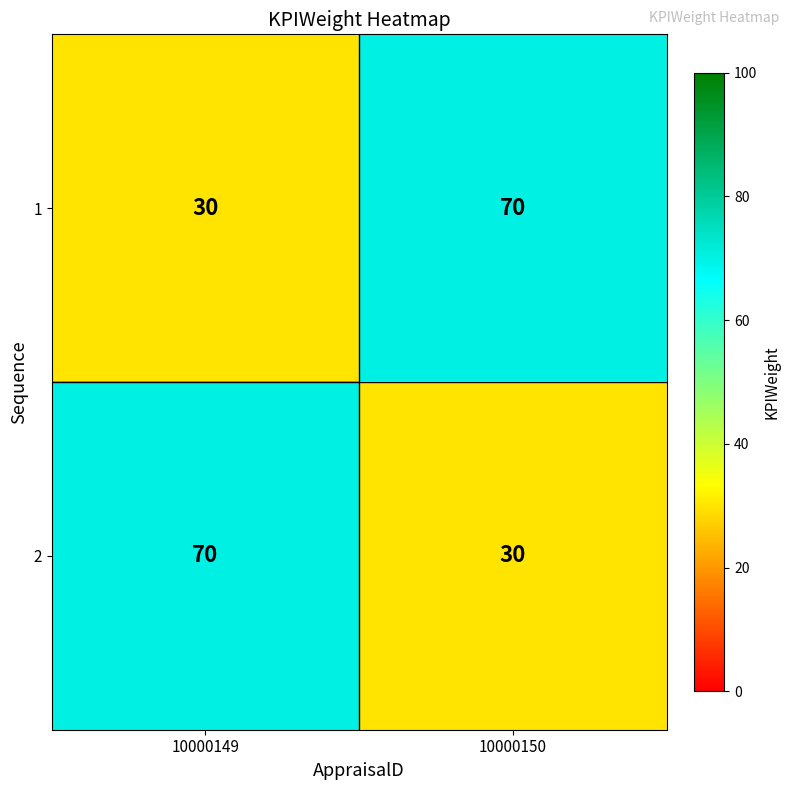

How many data points does each series have?

2